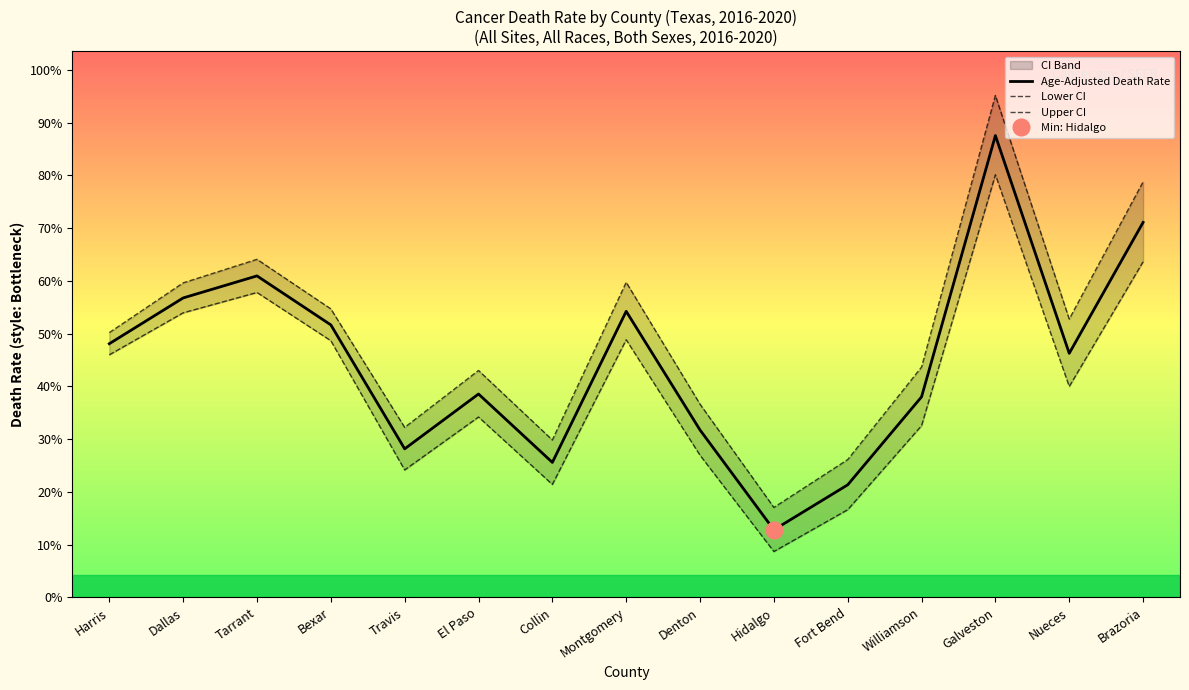

The Age-Adjusted Death Rate series shows 614.8 at Nueces. True or false?

False